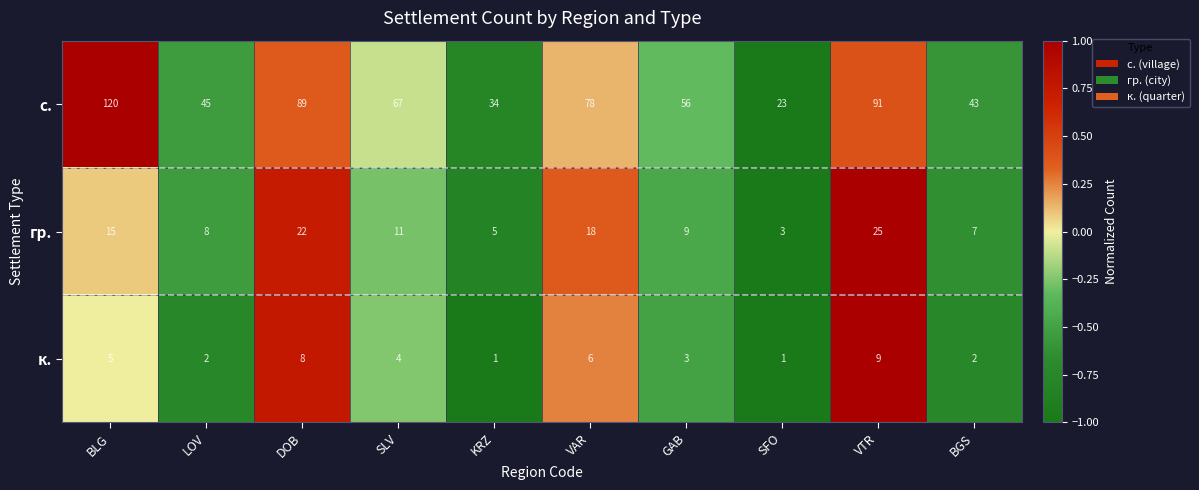

True or false: гр. has a value of 18 at VAR.

True